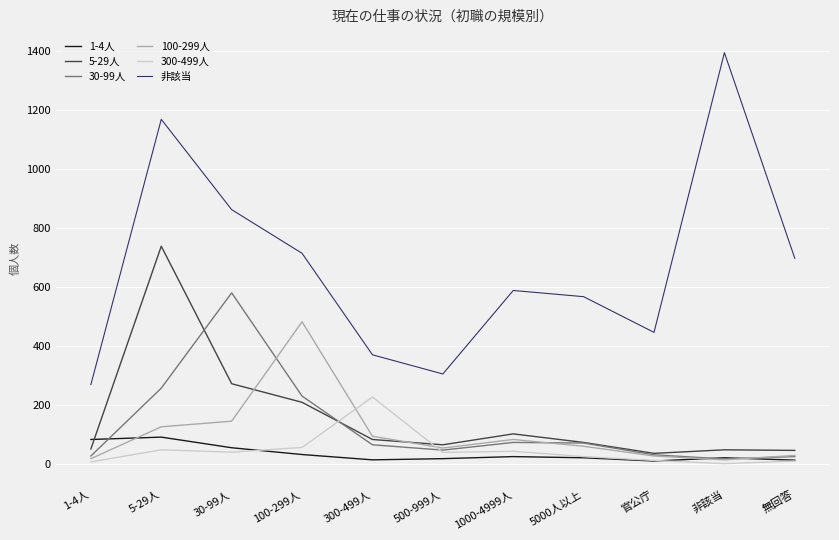

Does the chart have visible grid lines?

Yes